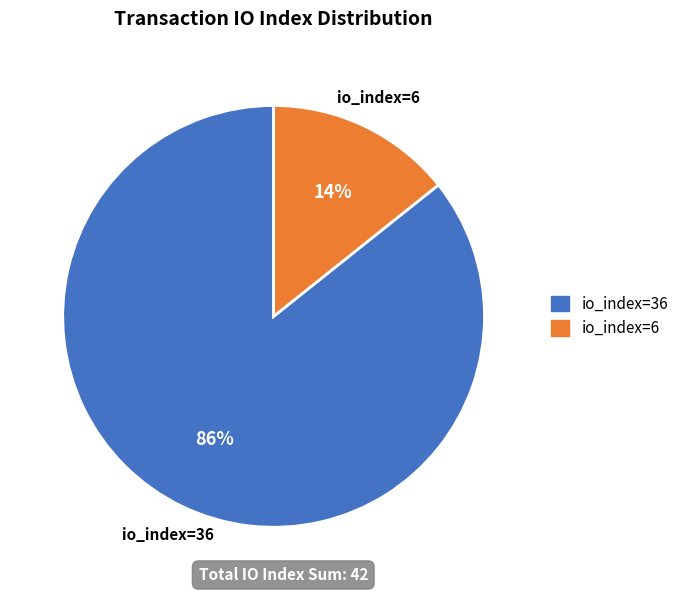

Is there any slice that represents more than half of the pie?

Yes